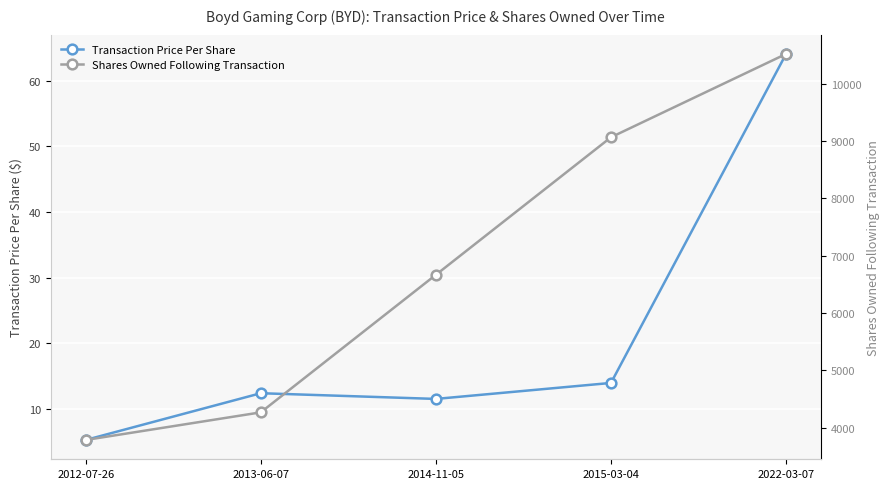

Is it true that Transaction Price Per Share equals 3.0 at 2012-07-26?

False